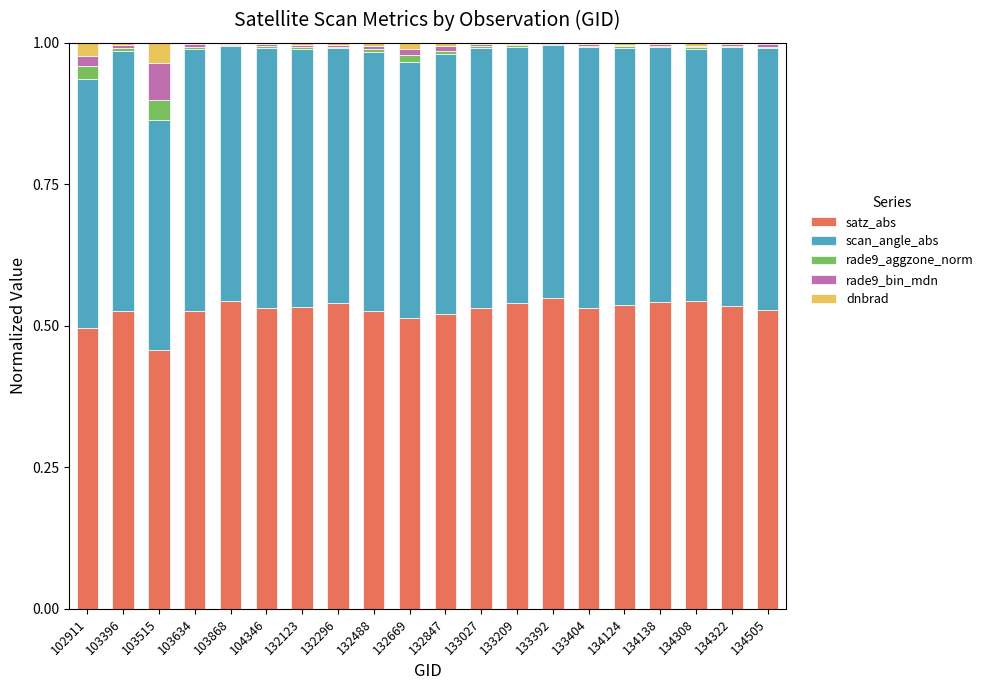

Are the bars grouped side by side (vs. stacked)?

No